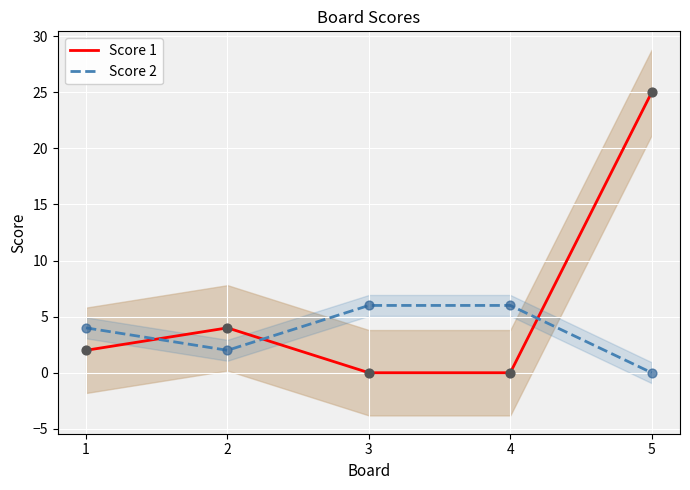

Which series reaches the maximum Y coordinate?

Score 1